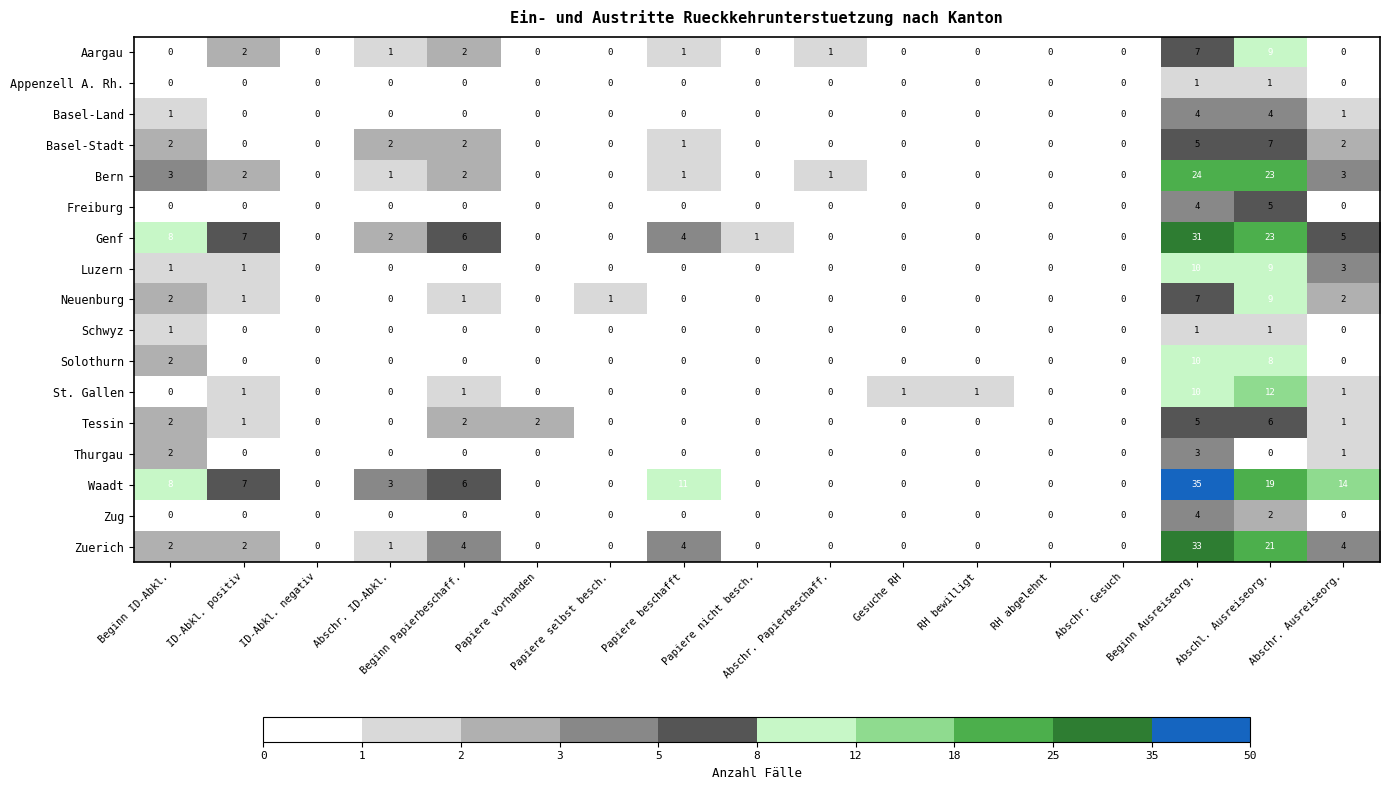

Count the Neuenburg values in the range 0 to 1.

13